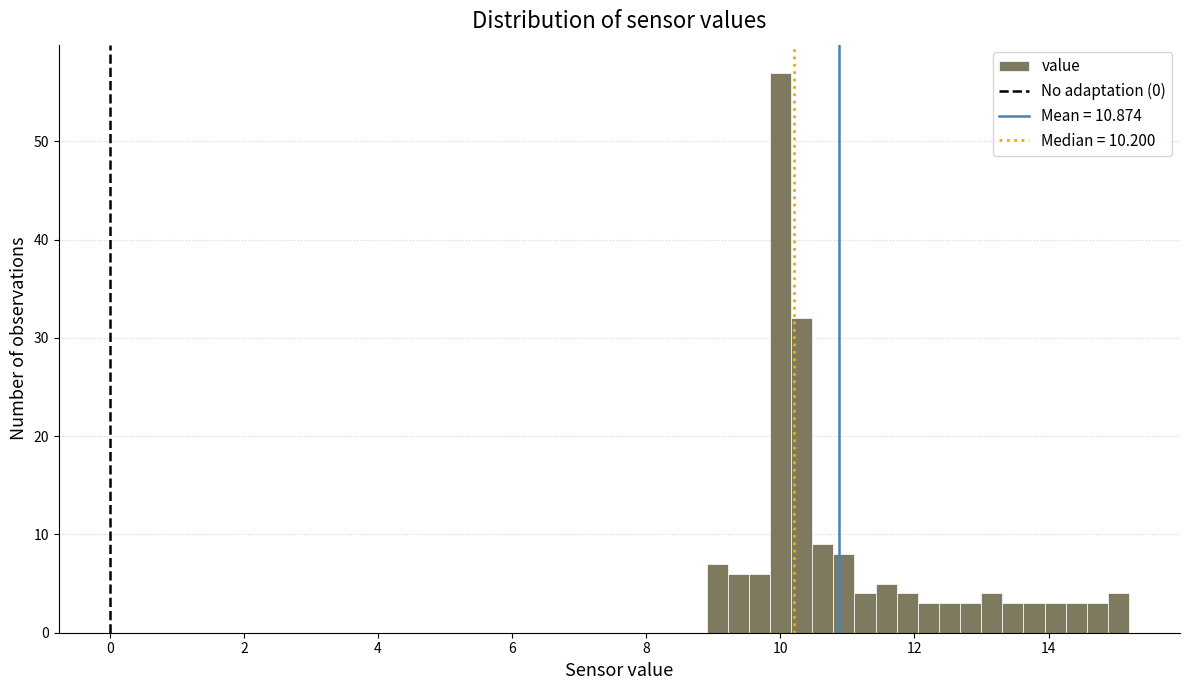

Read against the x-axis, roughly where is the centre of the tallest bar?

10.0